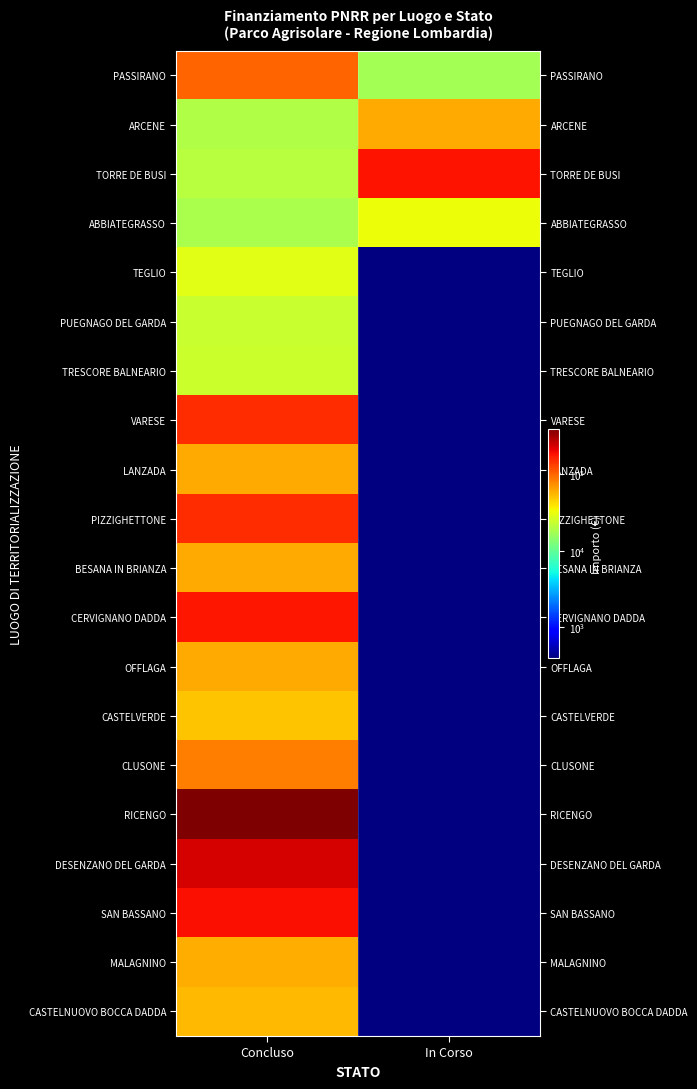

At which category is the sum across all series the highest?

Concluso